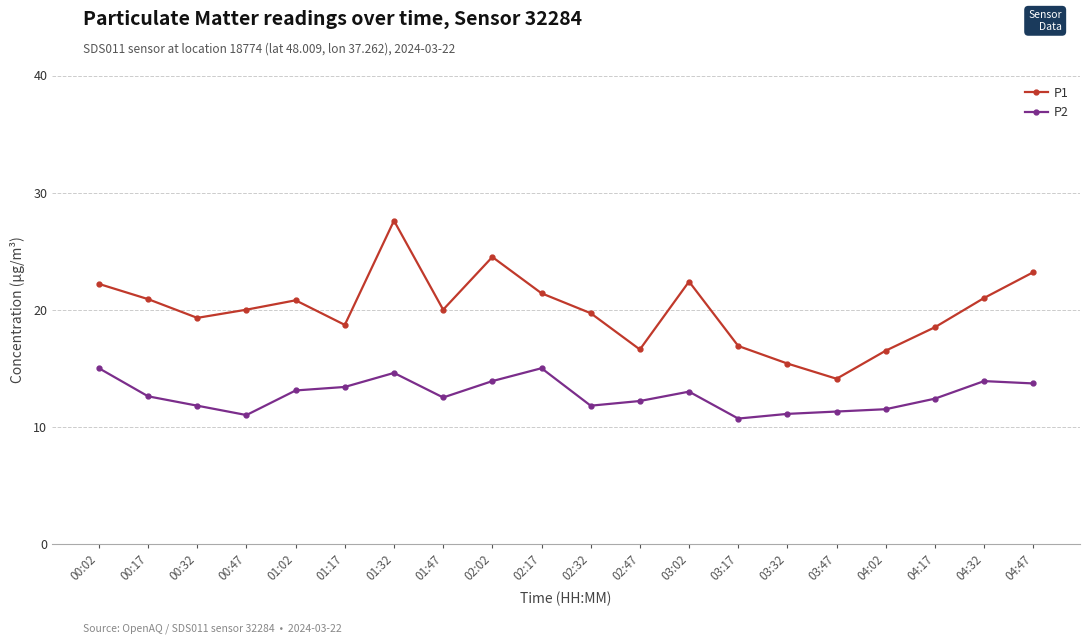

What is the value of the P1 point at the 6th from the left?

18.7